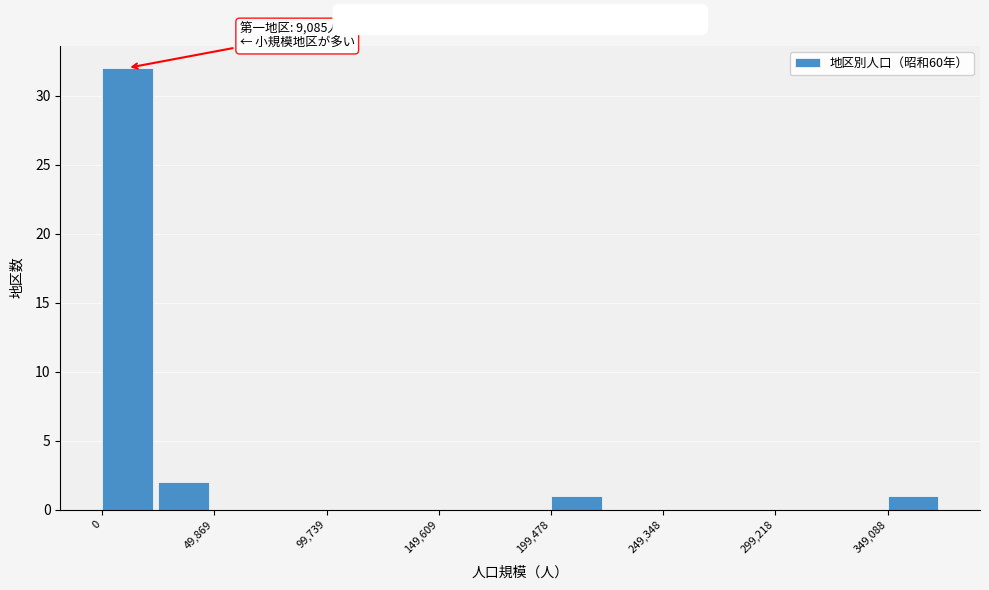

Which range on the x-axis has the tallest bar?

0 to 25000